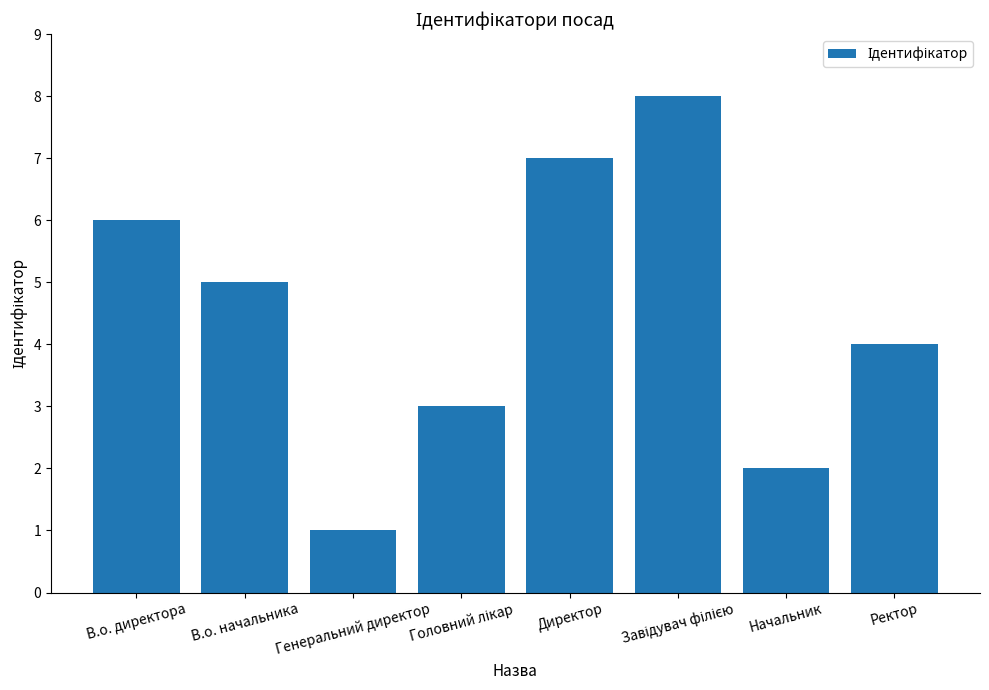

What is the change in value from Генеральний директор to Директор?

+6